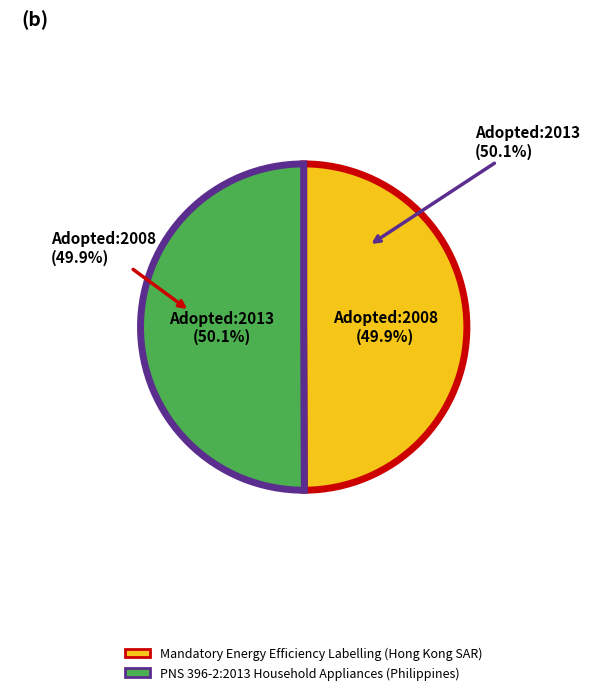

Rank the categories by value from highest to lowest.

PNS 396-2:2013 Household Appliances (Philippines), Mandatory Energy Efficiency Labelling (Hong Kong SAR)